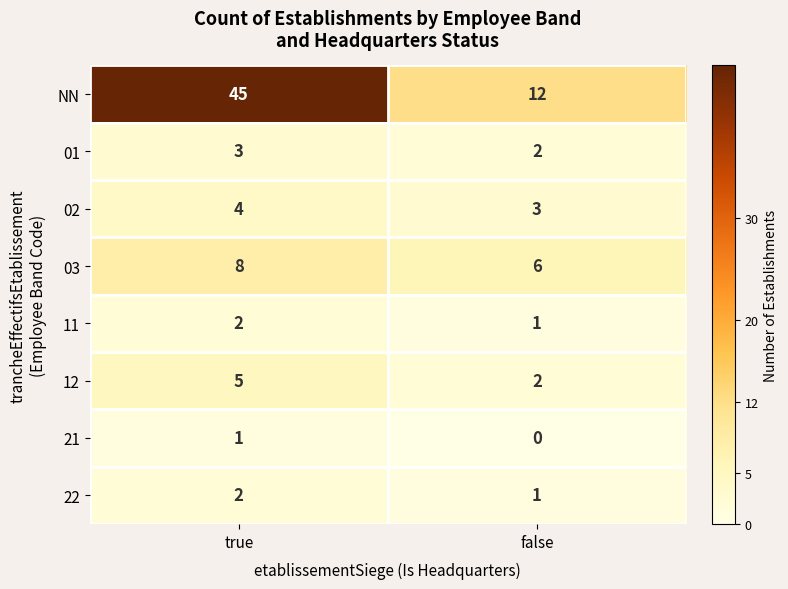

What is the total value across all series at true?

70